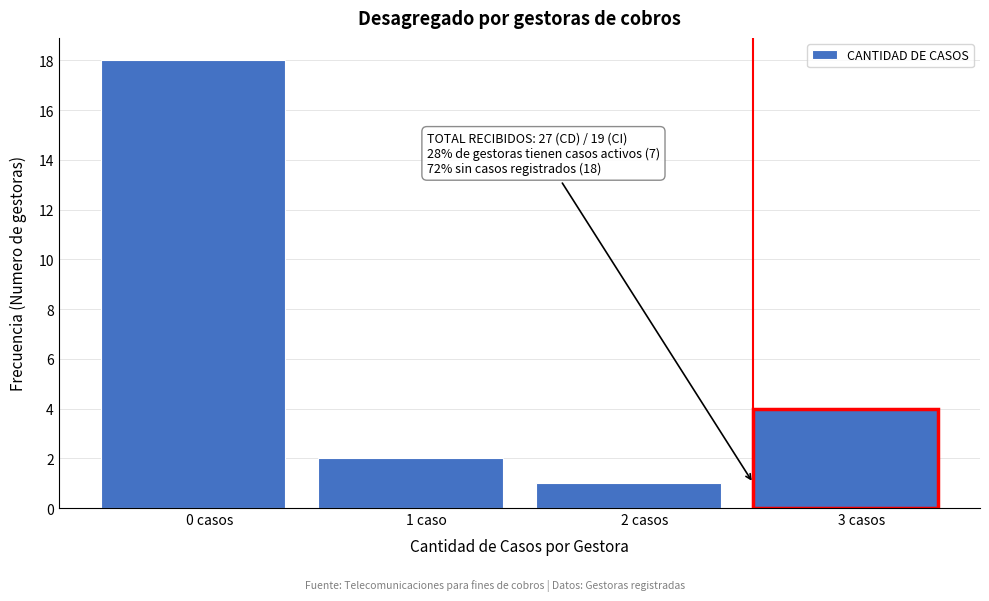

Reading left to right, list all the values displayed in this chart.

0 casos=18	1 caso=2	2 casos=1	3 casos=4